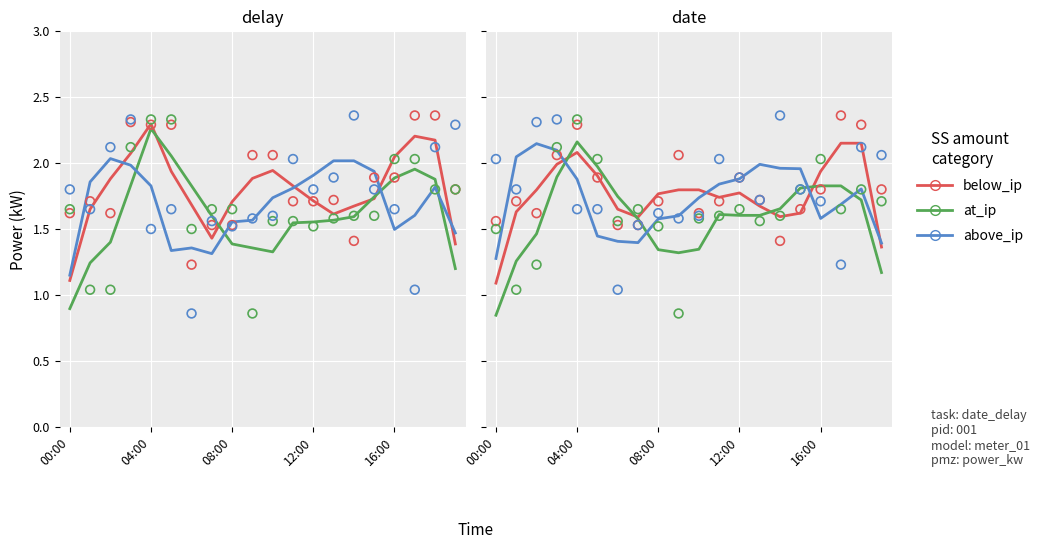

Which series has the largest total across all categories?

below_ip